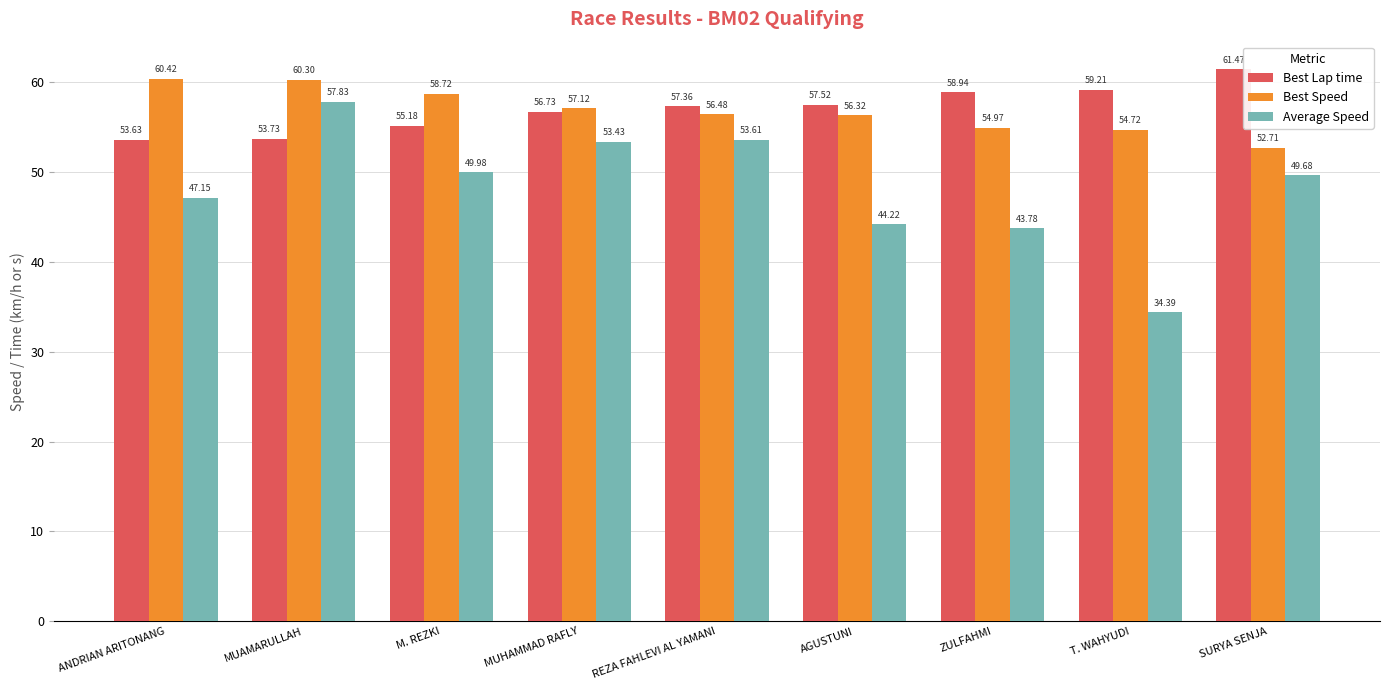

At which category is the sum across all series the highest?

MUAMARULLAH